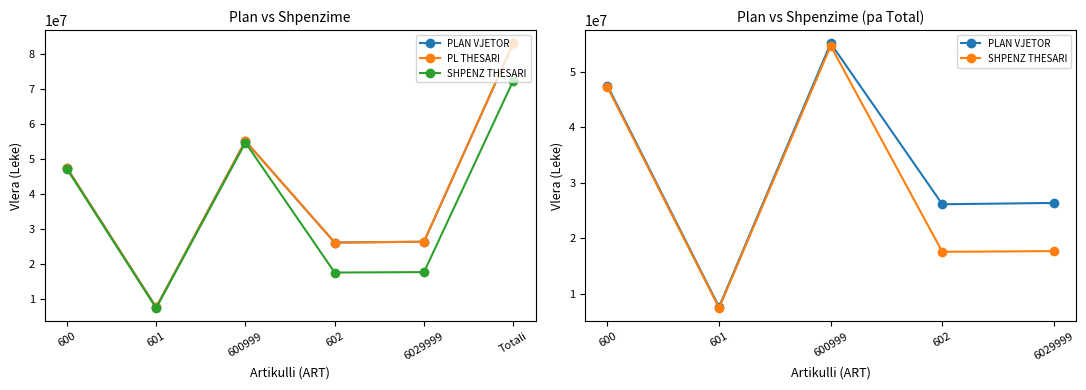

Reading left to right, what are all the values shown in this chart?

PLAN VJETOR: 600=47499000.0	601=7649000.0	600999=55148000.0	602=26153000.0	6029999=26389000.0	Totali=83037000.0
PL THESARI: 600=47499000.0	601=7649000.0	600999=55148000.0	602=26153000.0	6029999=26389000.0	Totali=83037000.0
SHPENZ THESARI: 600=47224506.0	601=7458961.0	600999=54683467.0	602=17583142.3	6029999=17710361.3	Totali=72393828.3